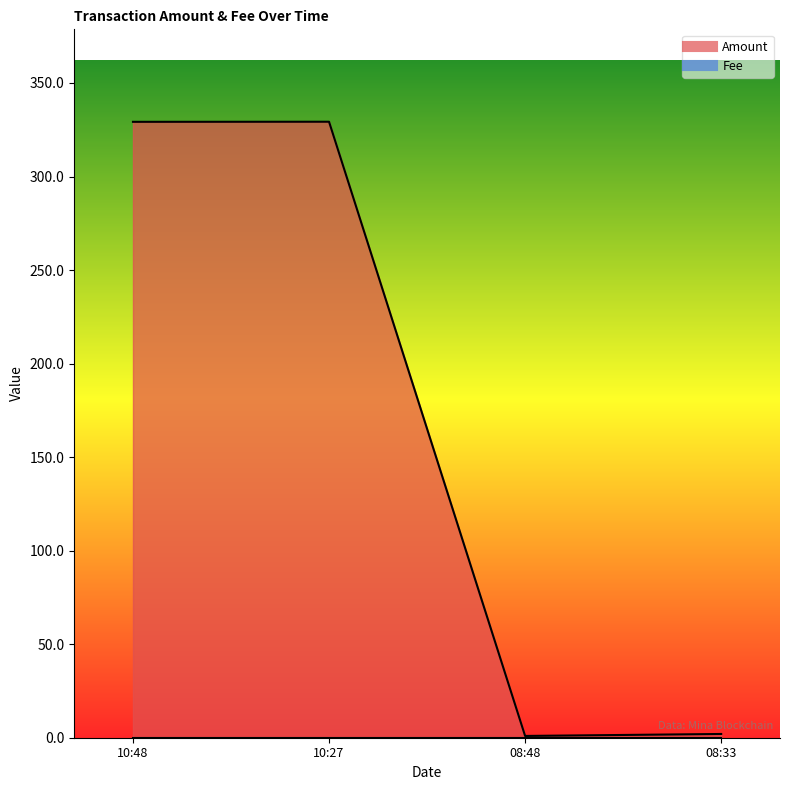

Which label corresponds to the smallest value in the chart?

08:48